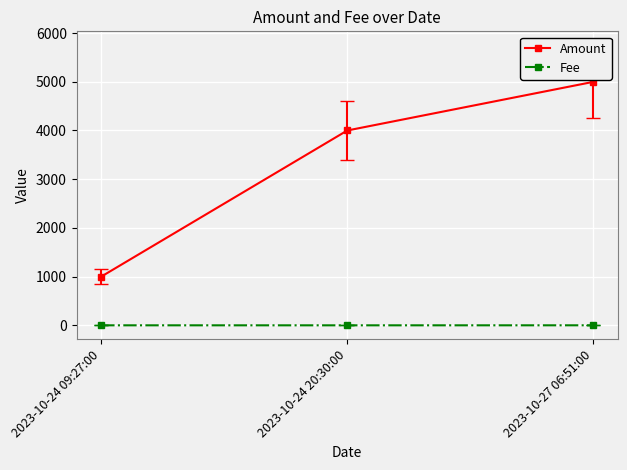

What is the spread (max minus min) of values at 2023-10-24 20:30:00?

4000.0